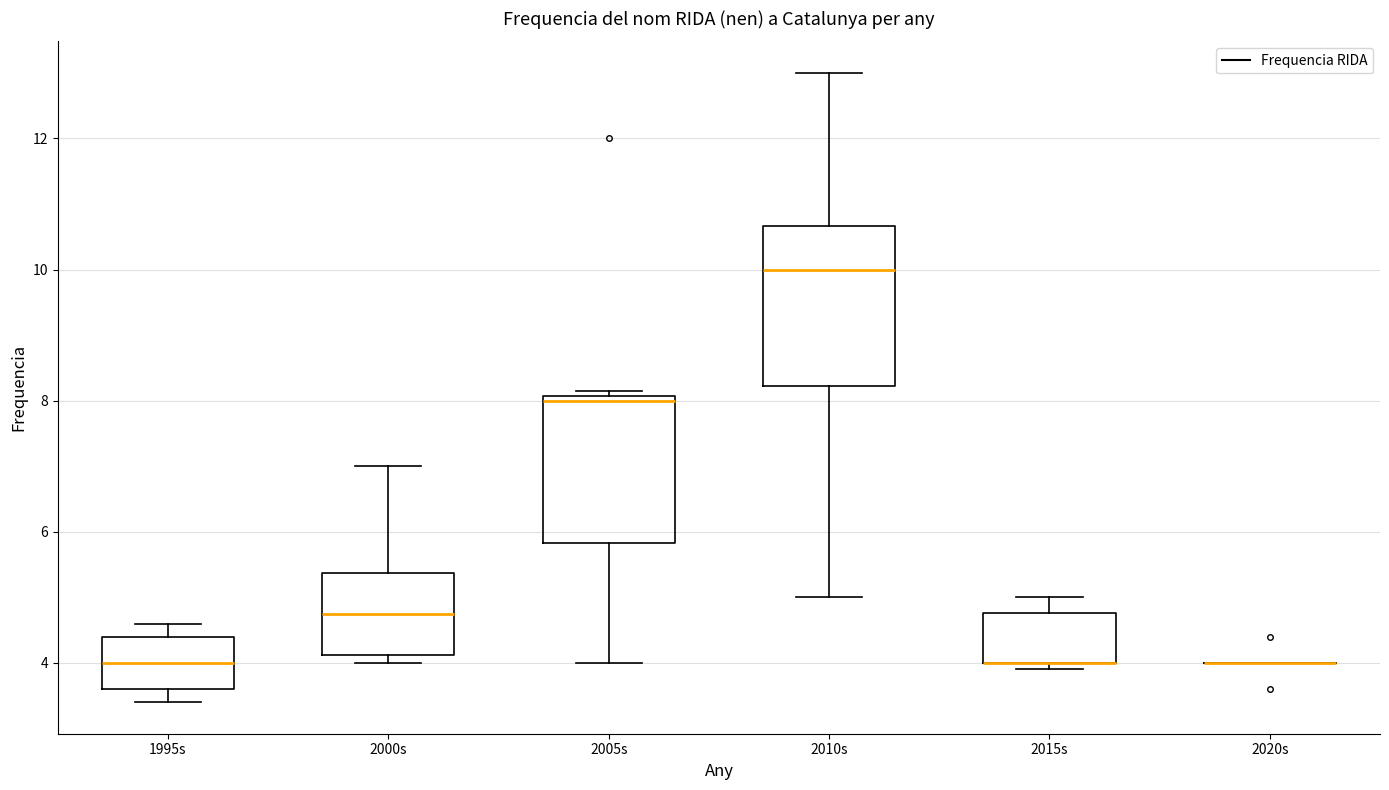

Which box is the tallest, from its lower edge to its upper edge?

2010s